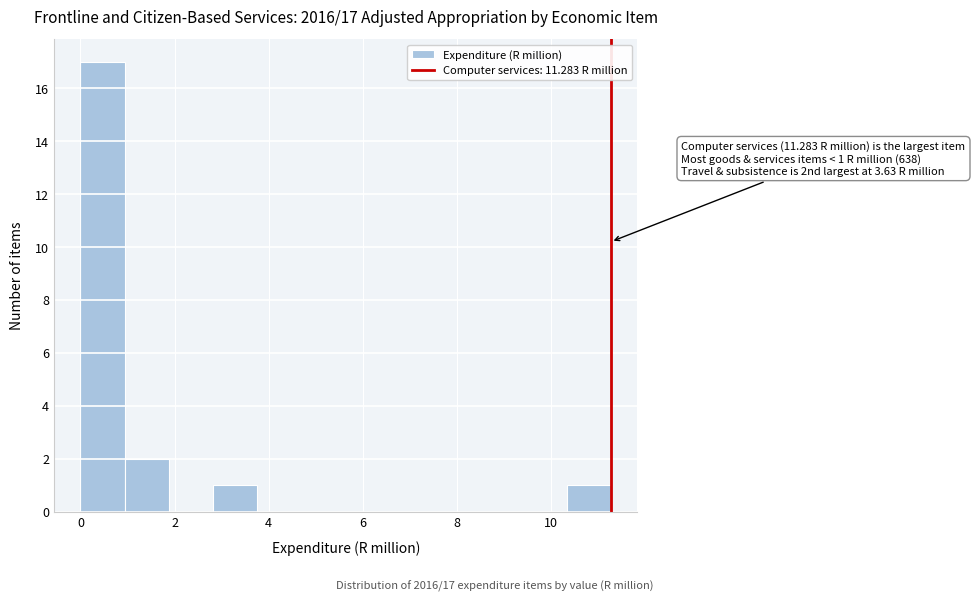

Over which range of the x-axis is the bar tallest?

0.0 to 1.0